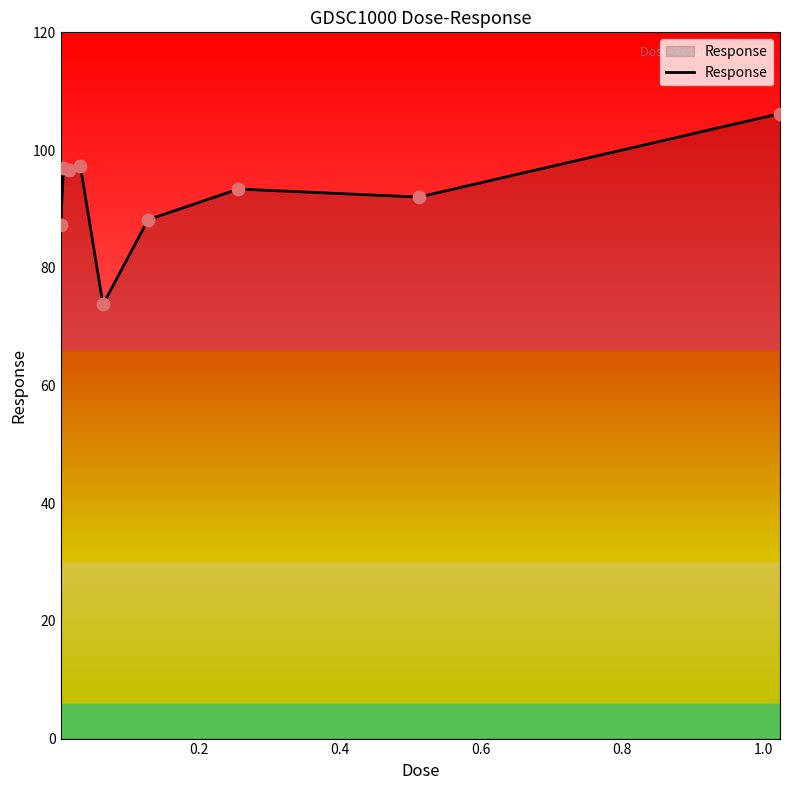

What is the smallest value displayed?

73.8